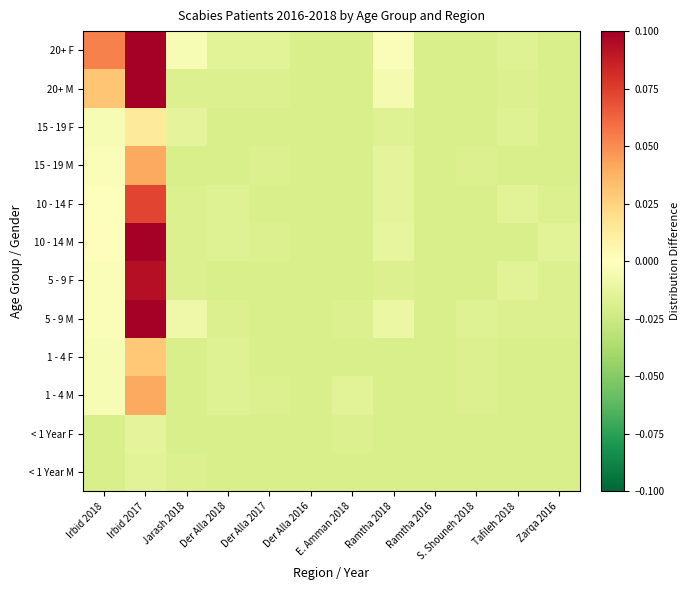

Reading right to left, what are all the values shown in this chart?

< 1 Year M: Zarqa 2016=-0.0	Tafileh 2018=-0.0	S. Shouneh 2018=-0.0	Ramtha 2016=-0.0	Ramtha 2018=-0.0	E. Amman 2018=-0.0	Der Alla 2016=-0.0	Der Alla 2017=-0.0	Der Alla 2018=-0.0	Jarash 2018=-0.0	Irbid 2017=-0.0	Irbid 2018=-0.0
< 1 Year F: Zarqa 2016=-0.0	Tafileh 2018=-0.0	S. Shouneh 2018=-0.0	Ramtha 2016=-0.0	Ramtha 2018=-0.0	E. Amman 2018=-0.0	Der Alla 2016=-0.0	Der Alla 2017=-0.0	Der Alla 2018=-0.0	Jarash 2018=-0.0	Irbid 2017=-0.0	Irbid 2018=-0.0
1 - 4 M: Zarqa 2016=-0.0	Tafileh 2018=-0.0	S. Shouneh 2018=-0.0	Ramtha 2016=-0.0	Ramtha 2018=-0.0	E. Amman 2018=-0.0	Der Alla 2016=-0.0	Der Alla 2017=-0.0	Der Alla 2018=-0.0	Jarash 2018=-0.0	Irbid 2017=0.0	Irbid 2018=-0.0
1 - 4 F: Zarqa 2016=-0.0	Tafileh 2018=-0.0	S. Shouneh 2018=-0.0	Ramtha 2016=-0.0	Ramtha 2018=-0.0	E. Amman 2018=-0.0	Der Alla 2016=-0.0	Der Alla 2017=-0.0	Der Alla 2018=-0.0	Jarash 2018=-0.0	Irbid 2017=0.0	Irbid 2018=-0.0
5 - 9 M: Zarqa 2016=-0.0	Tafileh 2018=-0.0	S. Shouneh 2018=-0.0	Ramtha 2016=-0.0	Ramtha 2018=-0.0	E. Amman 2018=-0.0	Der Alla 2016=-0.0	Der Alla 2017=-0.0	Der Alla 2018=-0.0	Jarash 2018=-0.0	Irbid 2017=0.1	Irbid 2018=-0.0
5 - 9 F: Zarqa 2016=-0.0	Tafileh 2018=-0.0	S. Shouneh 2018=-0.0	Ramtha 2016=-0.0	Ramtha 2018=-0.0	E. Amman 2018=-0.0	Der Alla 2016=-0.0	Der Alla 2017=-0.0	Der Alla 2018=-0.0	Jarash 2018=-0.0	Irbid 2017=0.1	Irbid 2018=-0.0
10 - 14 M: Zarqa 2016=-0.0	Tafileh 2018=-0.0	S. Shouneh 2018=-0.0	Ramtha 2016=-0.0	Ramtha 2018=-0.0	E. Amman 2018=-0.0	Der Alla 2016=-0.0	Der Alla 2017=-0.0	Der Alla 2018=-0.0	Jarash 2018=-0.0	Irbid 2017=0.1	Irbid 2018=0.0
10 - 14 F: Zarqa 2016=-0.0	Tafileh 2018=-0.0	S. Shouneh 2018=-0.0	Ramtha 2016=-0.0	Ramtha 2018=-0.0	E. Amman 2018=-0.0	Der Alla 2016=-0.0	Der Alla 2017=-0.0	Der Alla 2018=-0.0	Jarash 2018=-0.0	Irbid 2017=0.1	Irbid 2018=-0.0
15 - 19 M: Zarqa 2016=-0.0	Tafileh 2018=-0.0	S. Shouneh 2018=-0.0	Ramtha 2016=-0.0	Ramtha 2018=-0.0	E. Amman 2018=-0.0	Der Alla 2016=-0.0	Der Alla 2017=-0.0	Der Alla 2018=-0.0	Jarash 2018=-0.0	Irbid 2017=0.0	Irbid 2018=-0.0
15 - 19 F: Zarqa 2016=-0.0	Tafileh 2018=-0.0	S. Shouneh 2018=-0.0	Ramtha 2016=-0.0	Ramtha 2018=-0.0	E. Amman 2018=-0.0	Der Alla 2016=-0.0	Der Alla 2017=-0.0	Der Alla 2018=-0.0	Jarash 2018=-0.0	Irbid 2017=0.0	Irbid 2018=-0.0
20+ M: Zarqa 2016=-0.0	Tafileh 2018=-0.0	S. Shouneh 2018=-0.0	Ramtha 2016=-0.0	Ramtha 2018=-0.0	E. Amman 2018=-0.0	Der Alla 2016=-0.0	Der Alla 2017=-0.0	Der Alla 2018=-0.0	Jarash 2018=-0.0	Irbid 2017=0.2	Irbid 2018=0.0
20+ F: Zarqa 2016=-0.0	Tafileh 2018=-0.0	S. Shouneh 2018=-0.0	Ramtha 2016=-0.0	Ramtha 2018=-0.0	E. Amman 2018=-0.0	Der Alla 2016=-0.0	Der Alla 2017=-0.0	Der Alla 2018=-0.0	Jarash 2018=-0.0	Irbid 2017=0.2	Irbid 2018=0.1